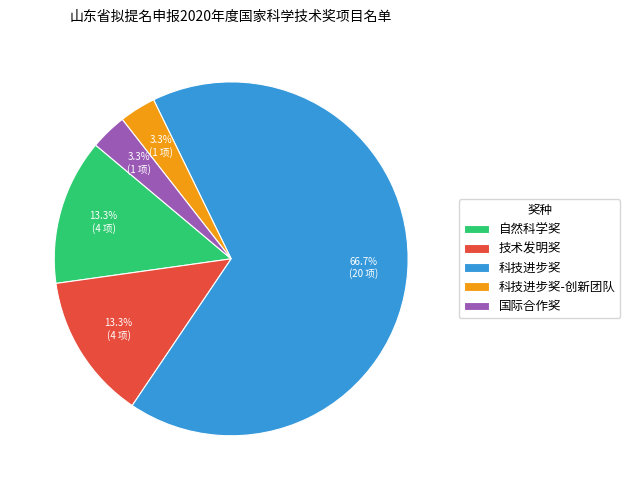

How many slices are in this pie chart?

5